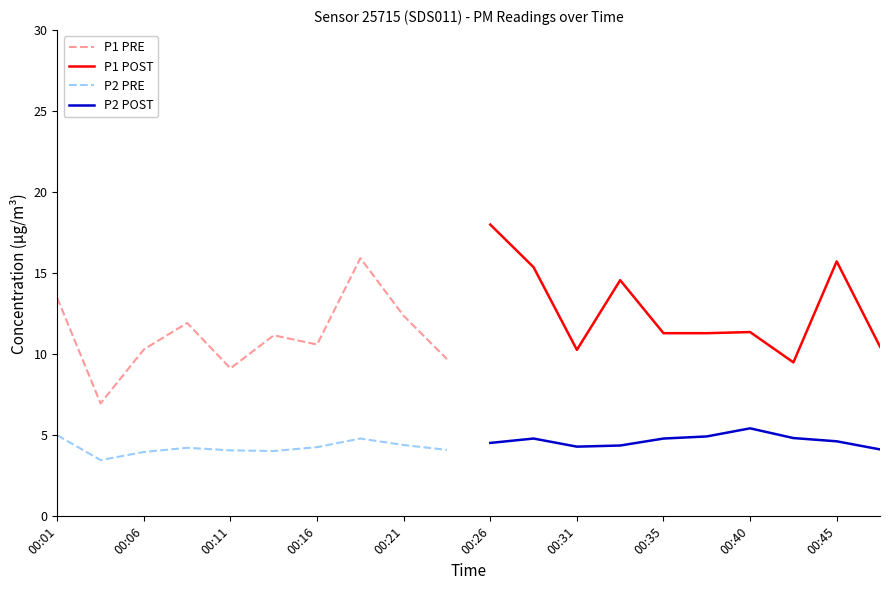

True or false: P2 PRE and P1 PRE cross at least once.

False